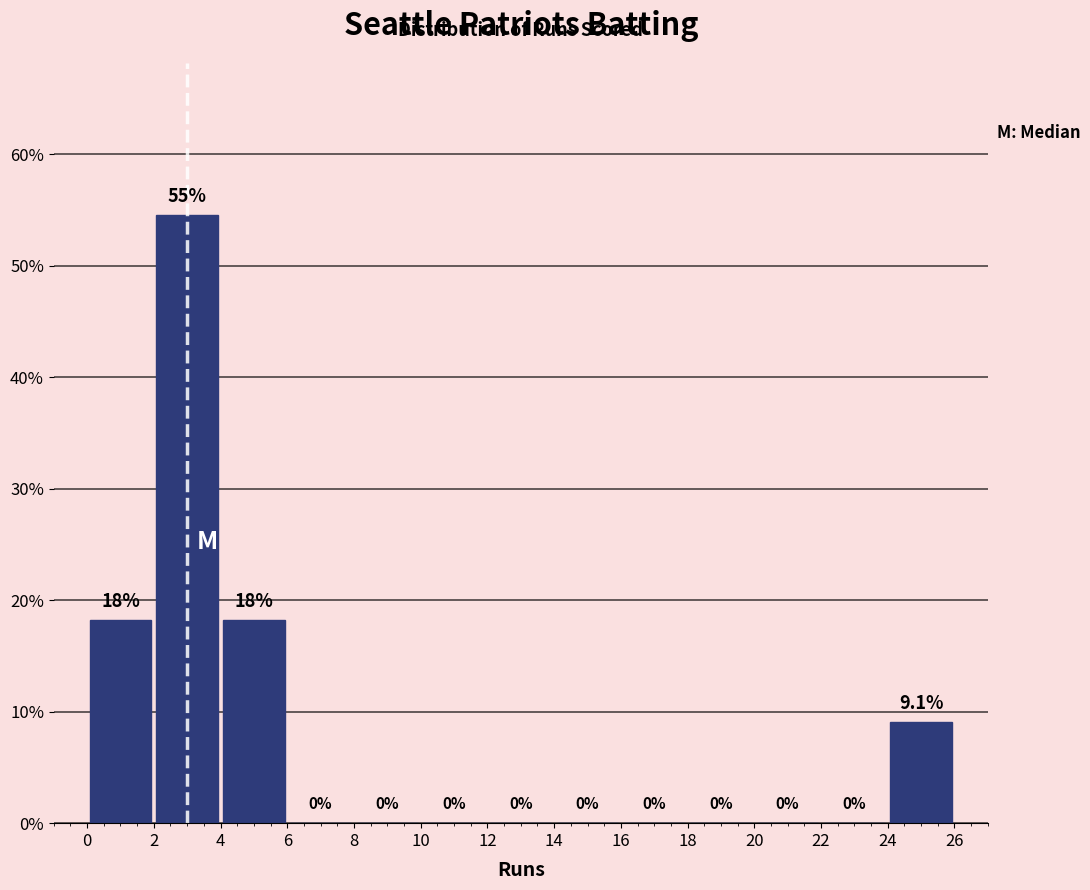

Over which range of the x-axis is the bar tallest?

2 to 4